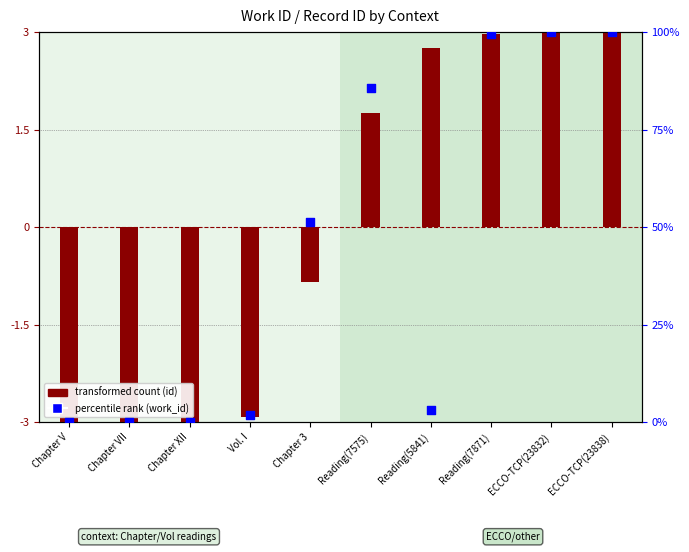

Which series has the largest total across all categories?

percentile rank (work_id)